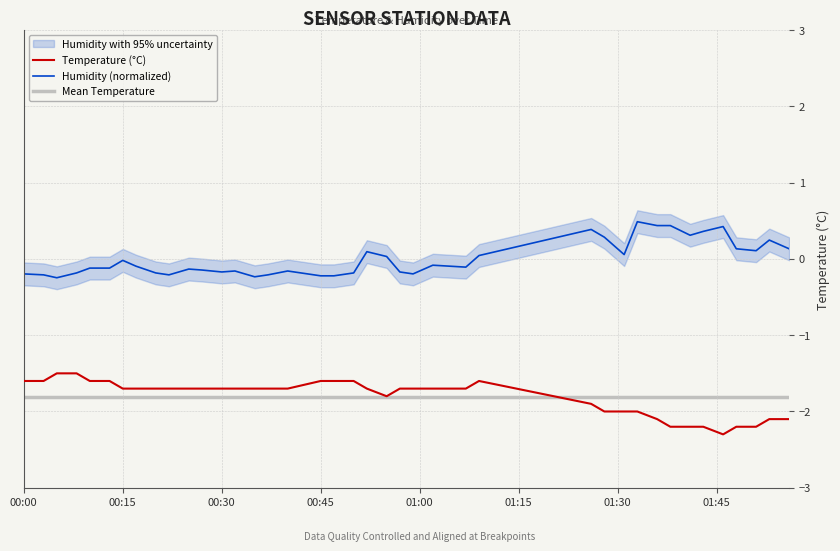

How many data points does each series have?

40